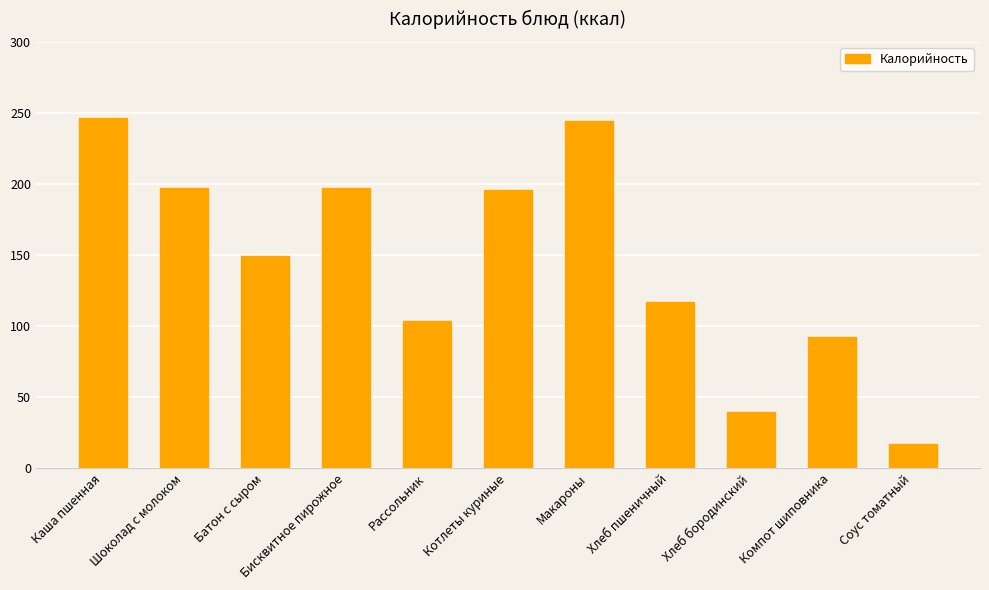

Does the chart contain stacked bars?

No